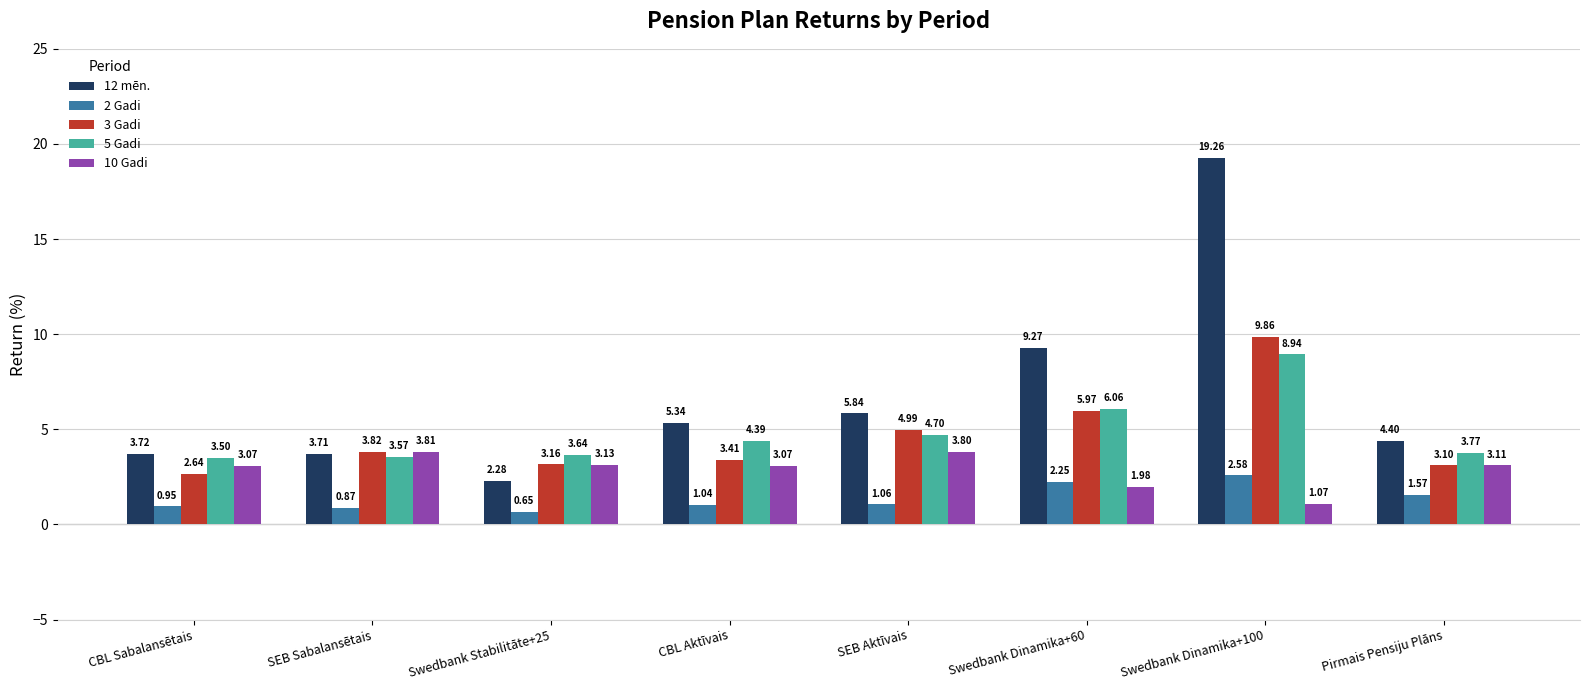

Which series changed the most between SEB Sabalansētais and Swedbank Stabilitāte+25?

12 mēn.